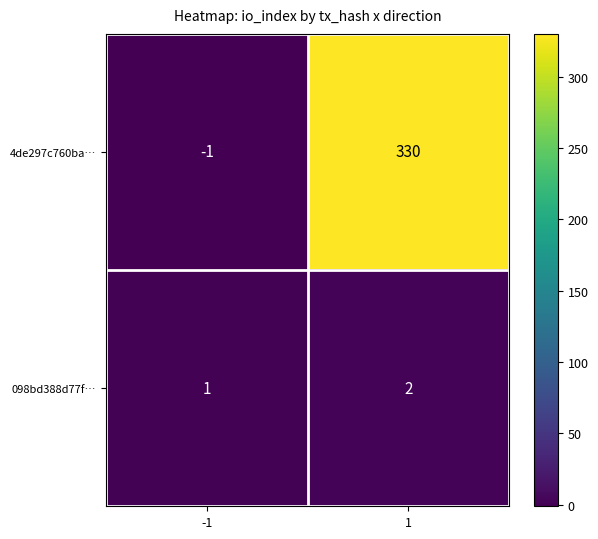

At which category is the sum across all series the highest?

1